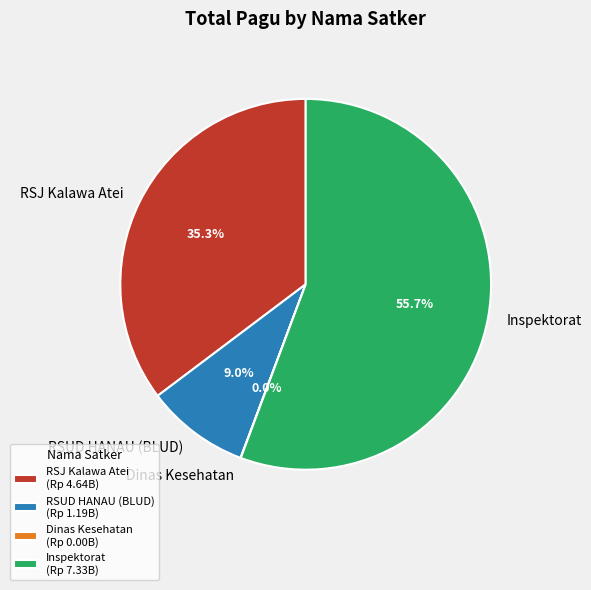

What portion of the pie excludes RSUD HANAU (BLUD)?

91.0%